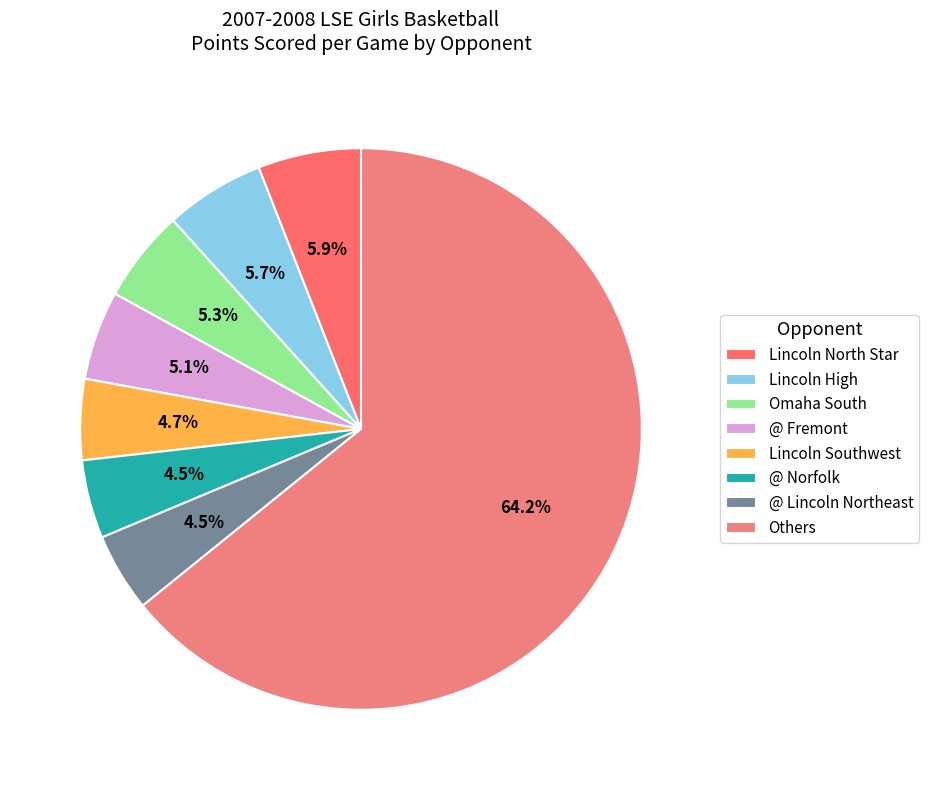

Is it true that Lincoln Southwest is 5% of the pie?

True